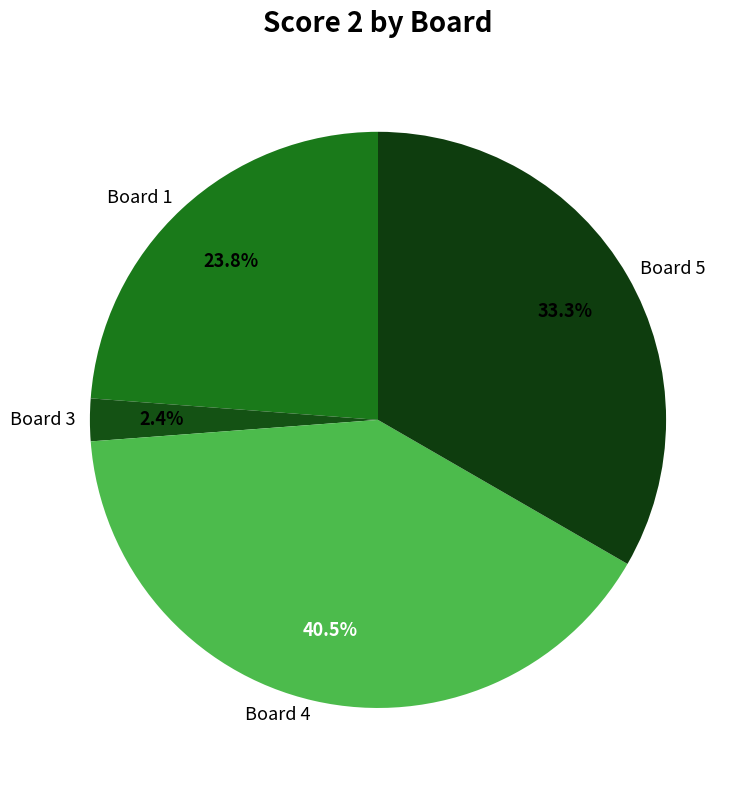

What percentage is NOT represented by Board 4?

59.5%